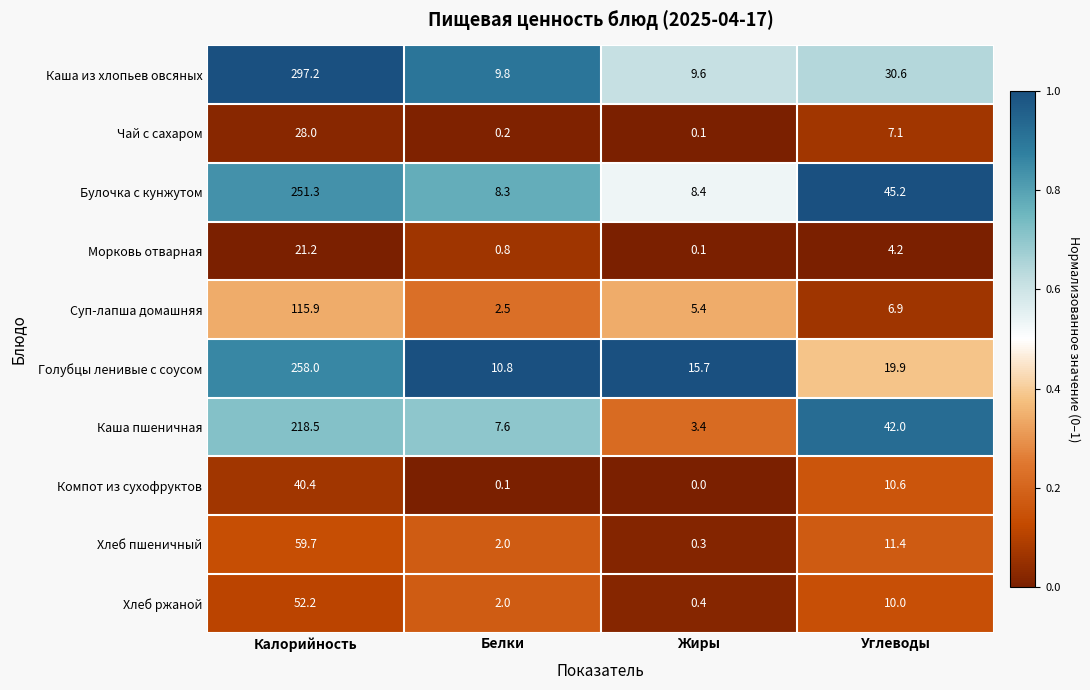

True or false: Булочка с кунжутом has a value of 45.2 at Углеводы.

True